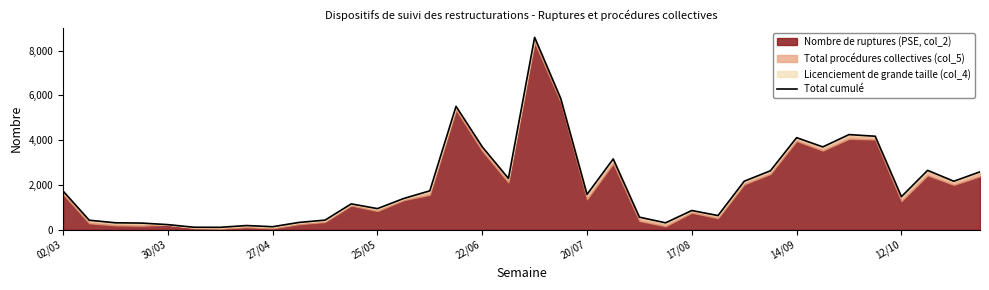

List the labels in order of value, largest first.

18, 19, 15, 30, 31, 28, 16, 29, 21, 33, 27, 35, 17, 26, 34, 14, 02/03, 20, 32, 13, 11, 12, 24, 25, 22, 10, 30/03, 9, 27/04, 23, 25/05, 22/06, 14/09, 12/10, 20/07, 17/08